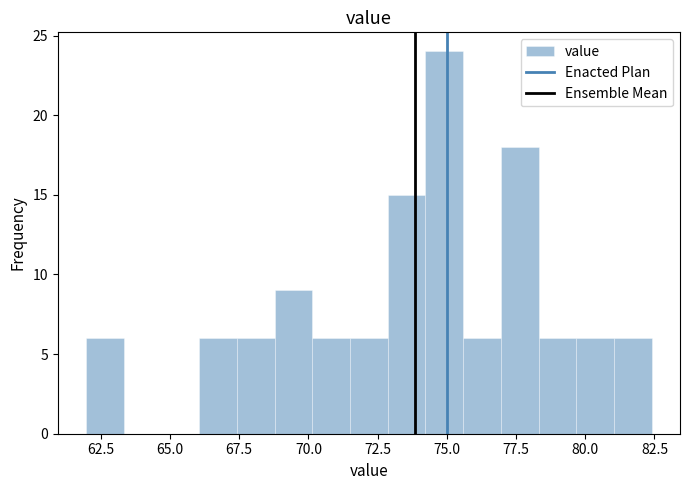

Read against the x-axis, roughly where is the centre of the tallest bar?

75.0